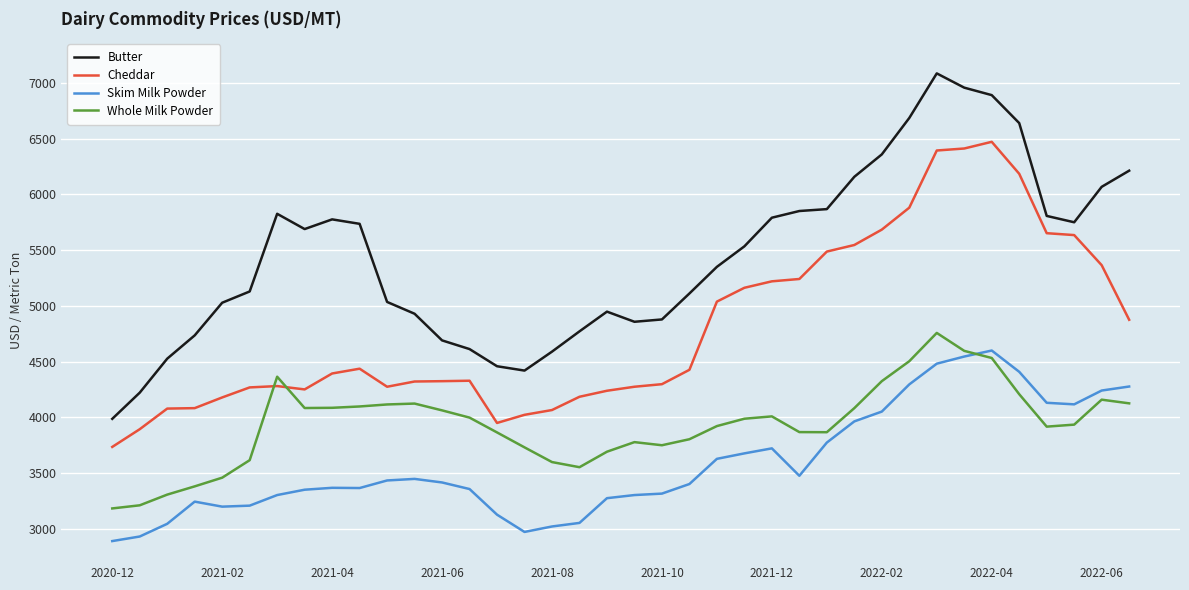

What is the lowest value of the Cheddar series?

3734